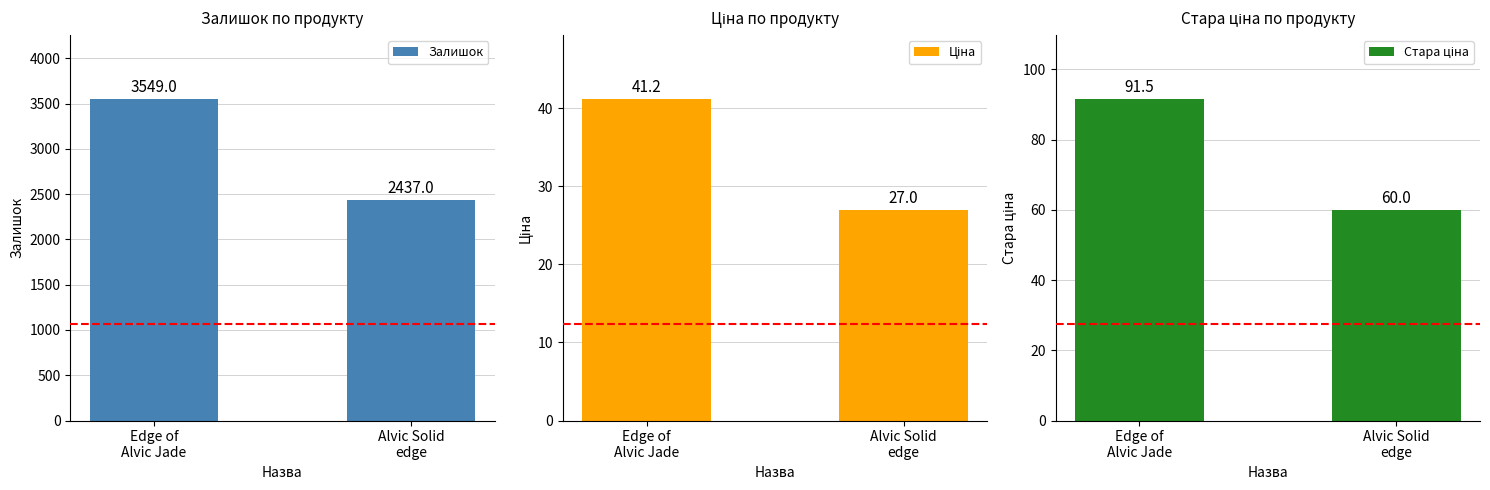

What is the sum of all Стара ціна values?

151.5